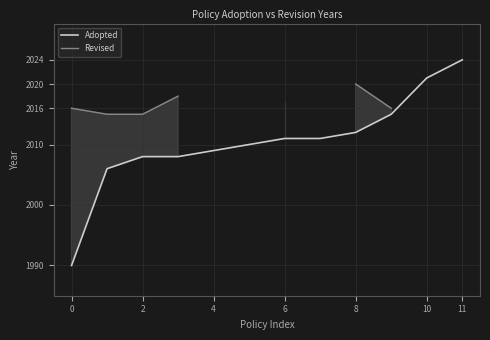

What is the minimum value shown in the chart?

1990.0